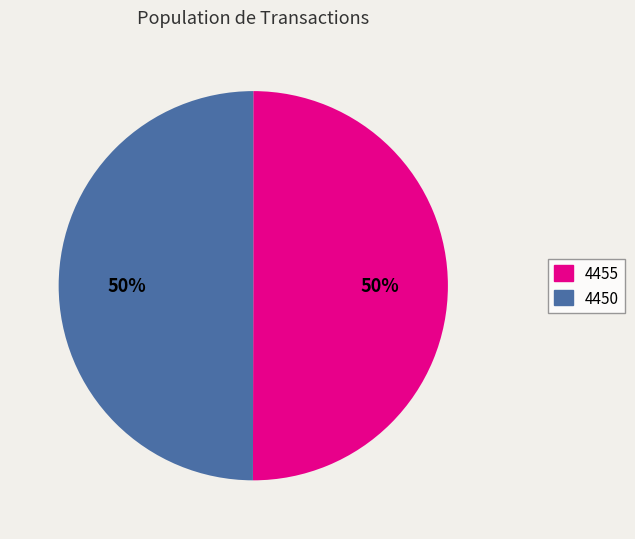

How many segments does this pie chart have?

2